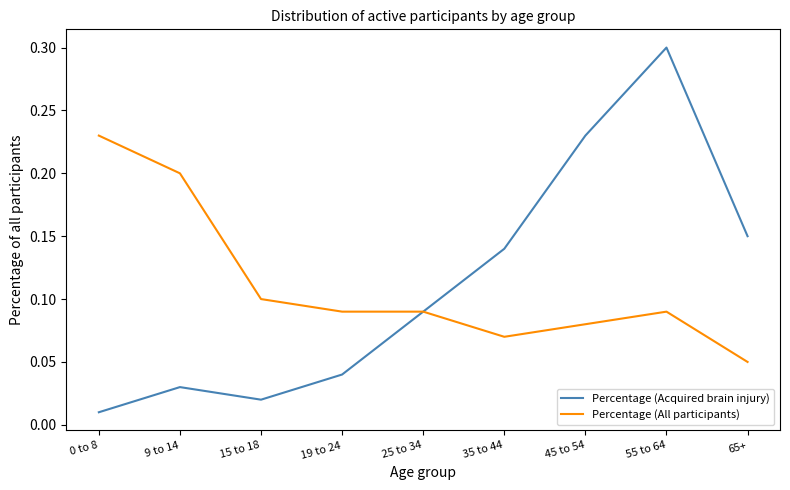

At which category is the sum across all series the highest?

55 to 64